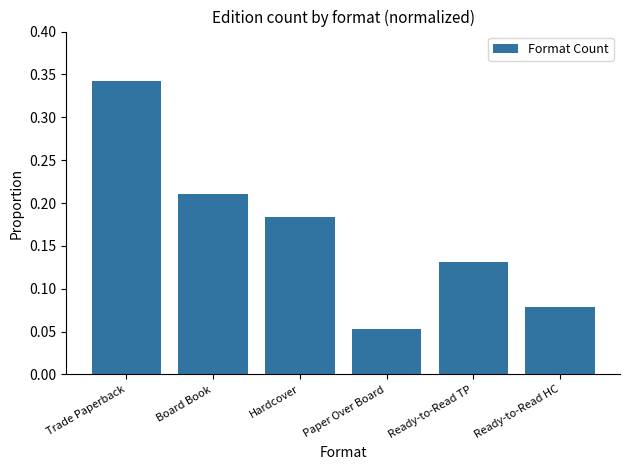

How many bars are there in total?

6